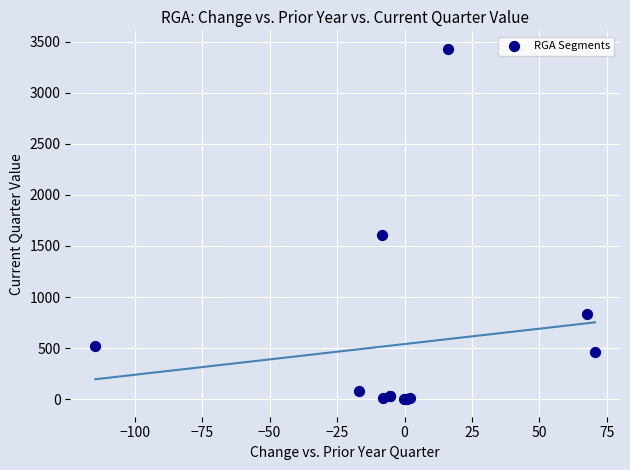

What Y value in the scatter plot is closest to 1714?

1610.2